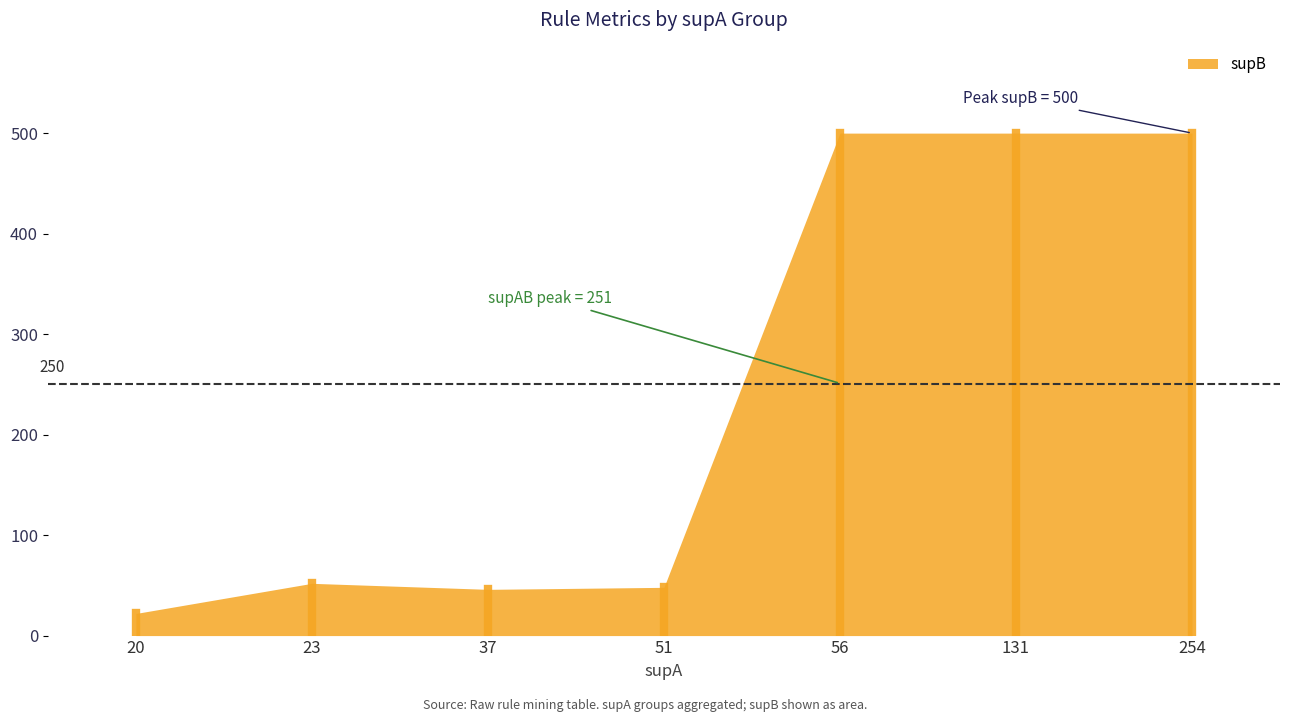

The chart shows a value of 500 at 56. True or false?

True